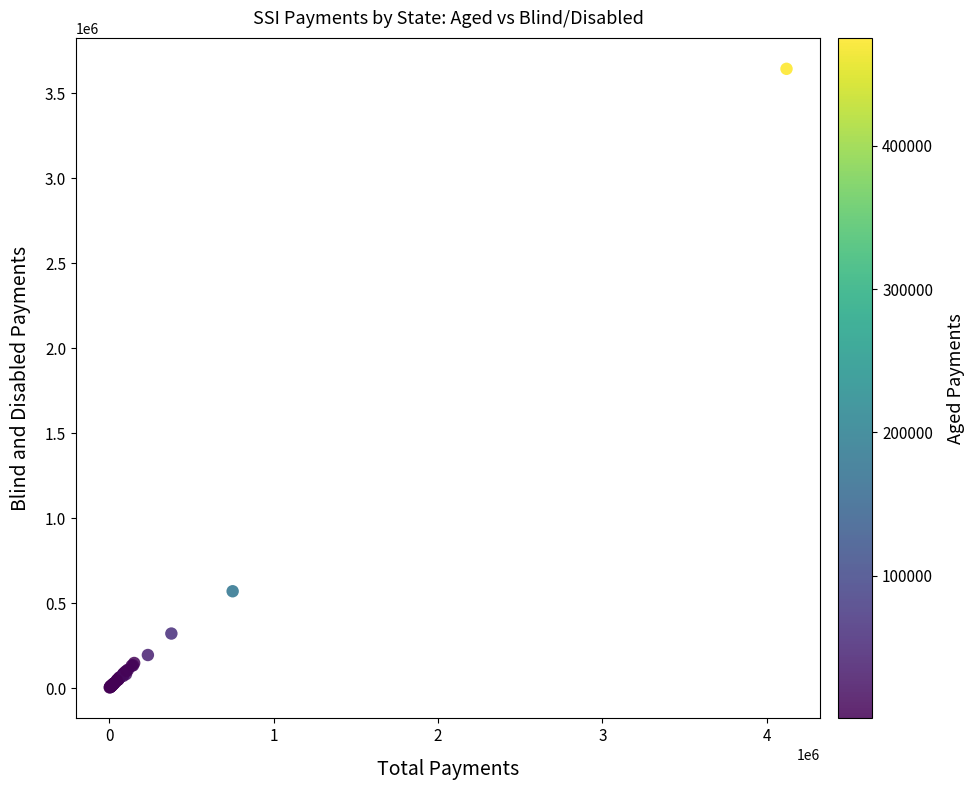

What Y value in the scatter plot is closest to 1824061?

569718